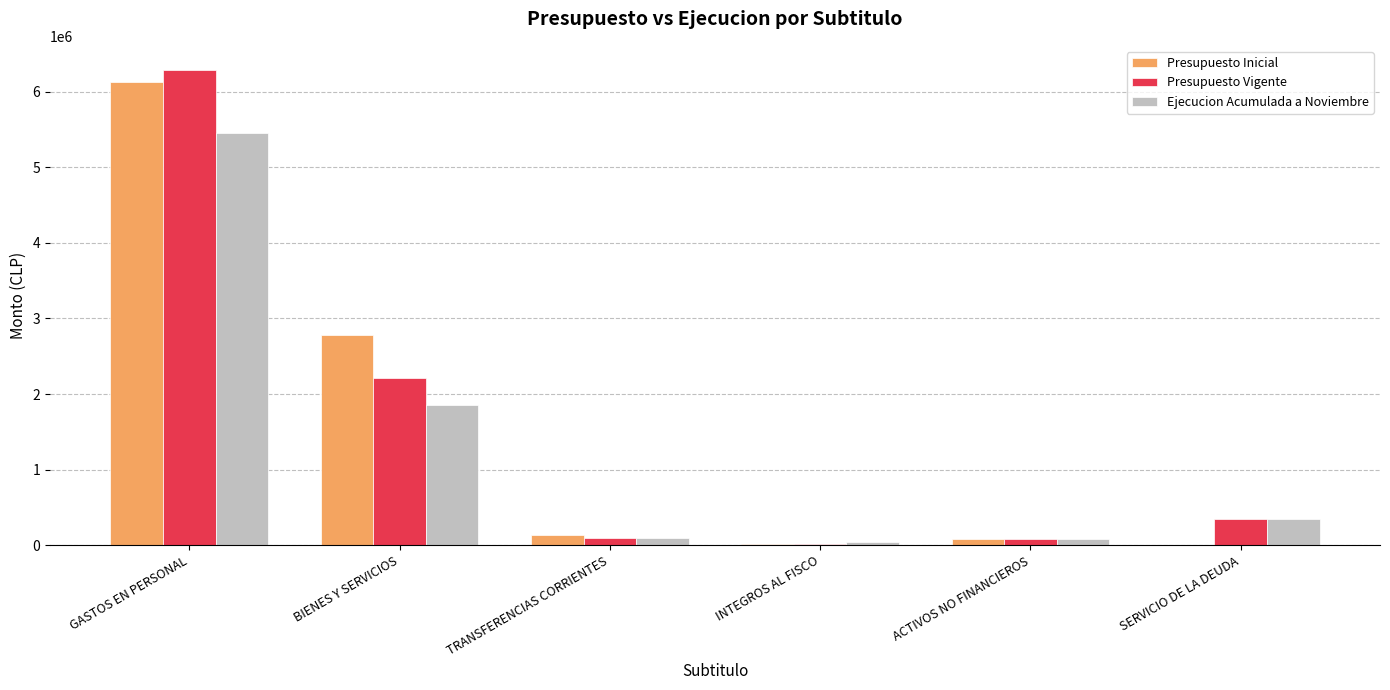

At which label is Presupuesto Inicial closest to 3065530?

BIENES Y SERVICIOS